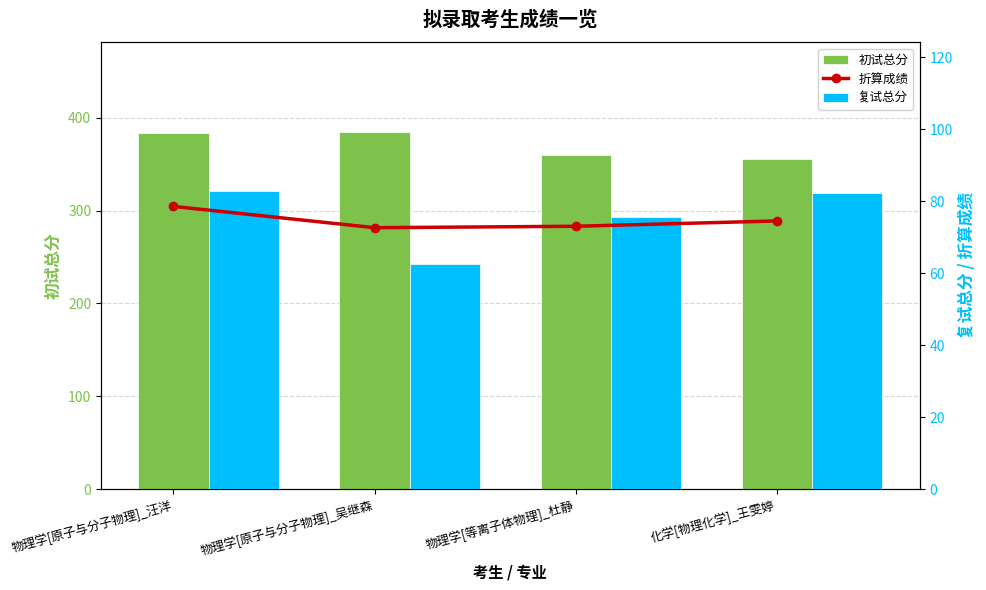

What is the difference between the maximum and minimum values in the 复试总分 series?

20.2